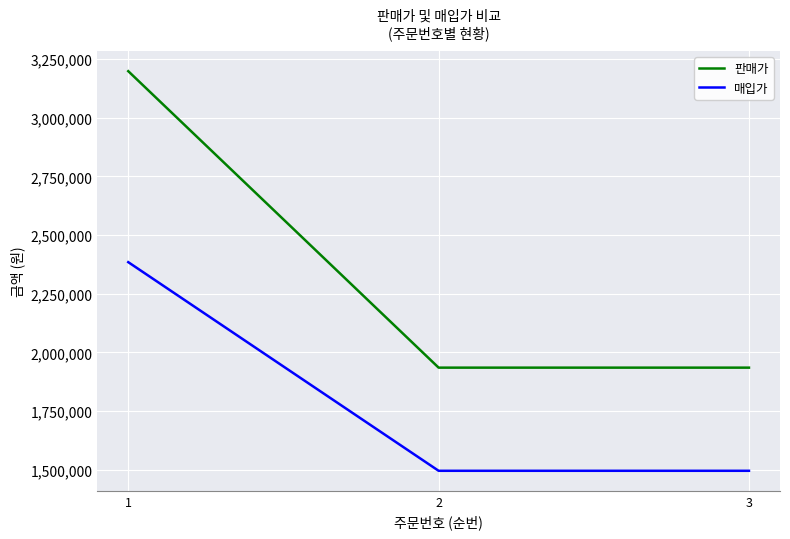

Which series has the largest total across all categories?

판매가